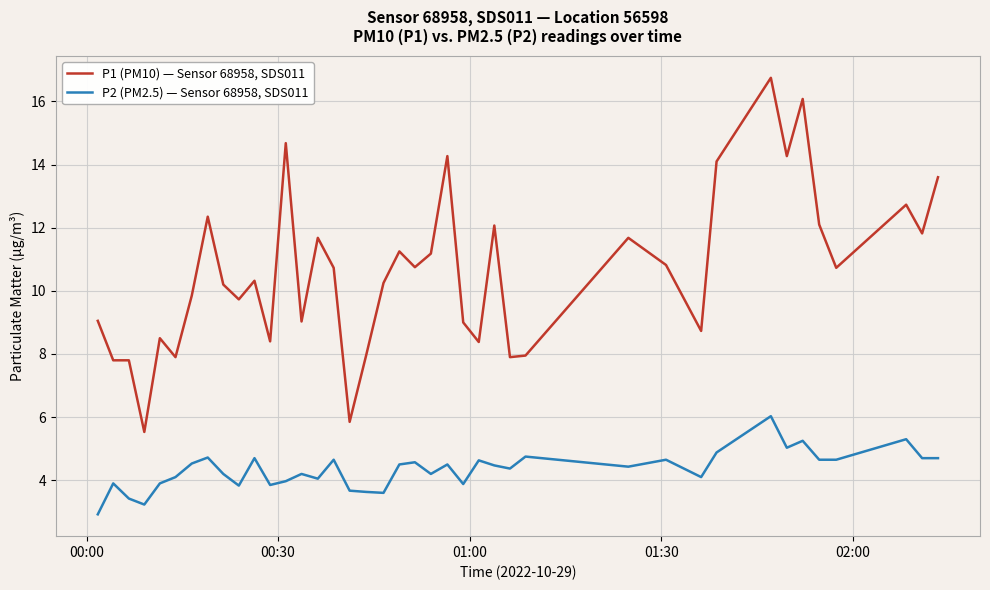

True or false: P2 (PM2.5) — Sensor 68958, SDS011 and P1 (PM10) — Sensor 68958, SDS011 intersect in this chart.

False